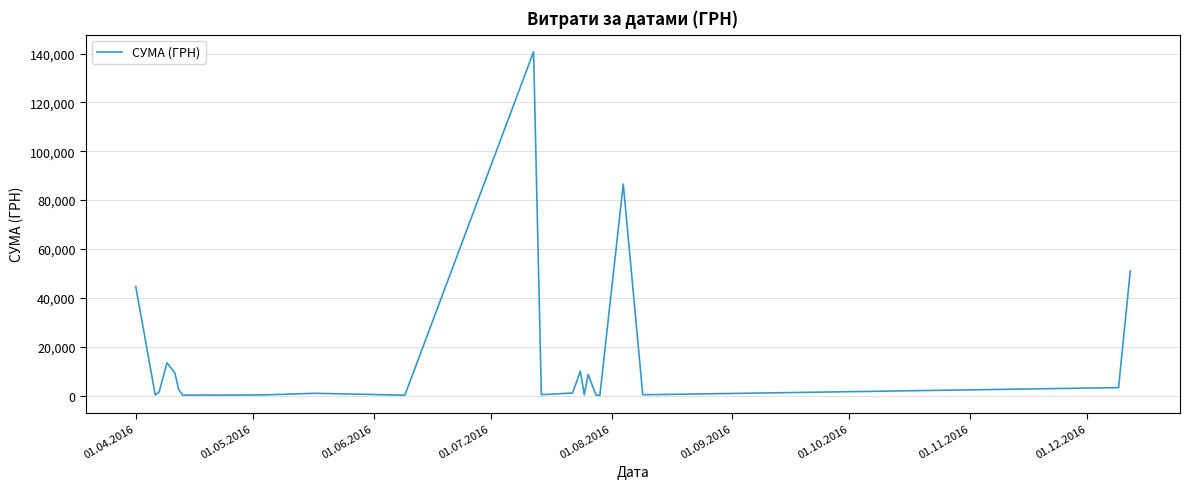

What is the greatest value displayed?

140706.2